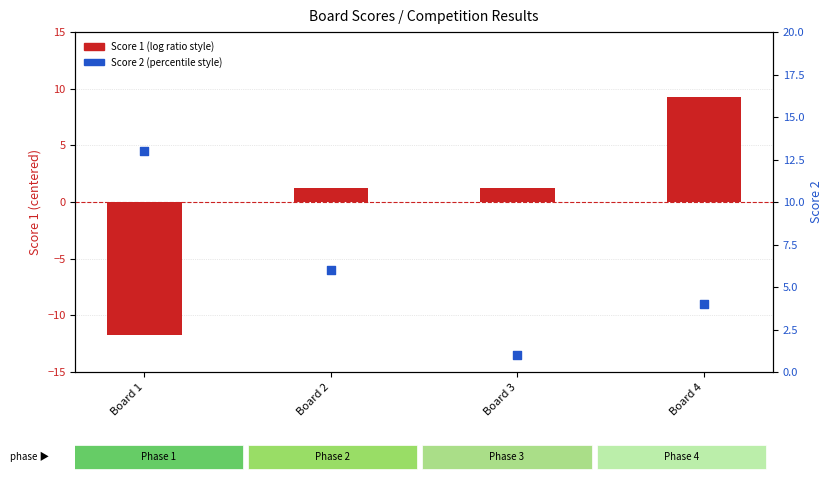

At how many categories does at least one series exceed 11?

1